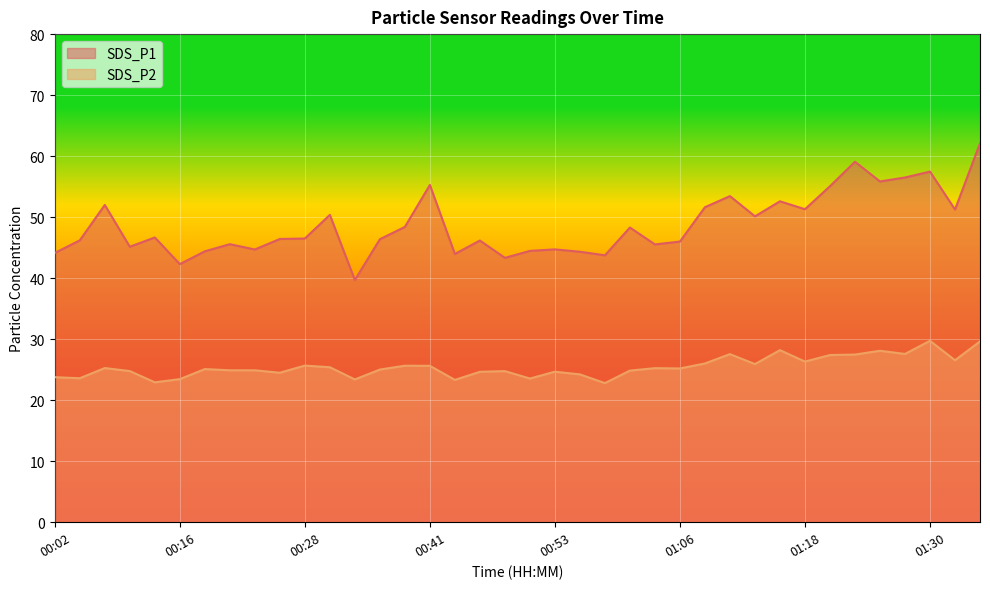

Is it true that SDS_P2 equals 8.9 at 01:11?

False